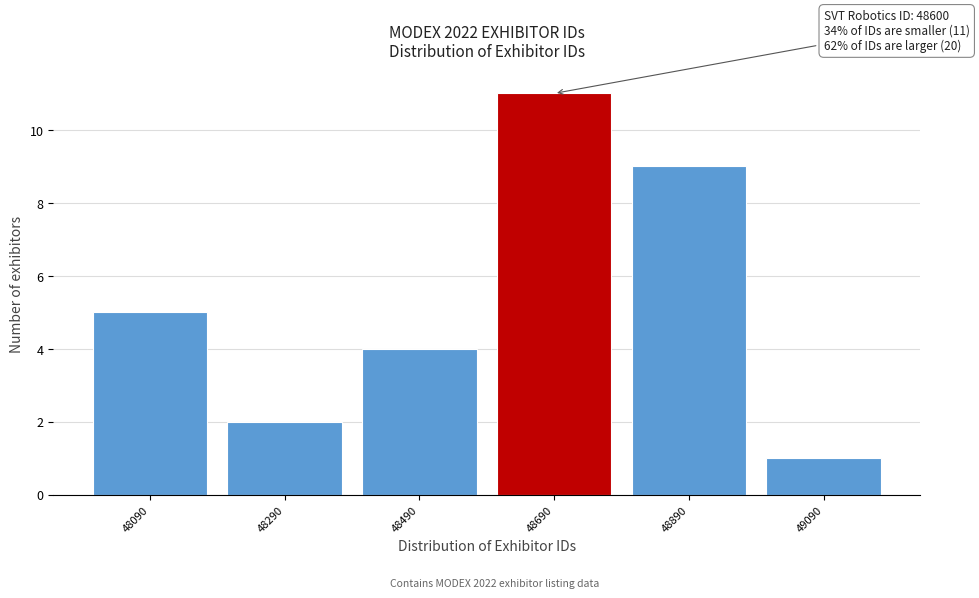

Over which range of the x-axis is the bar tallest?

48590 to 48790